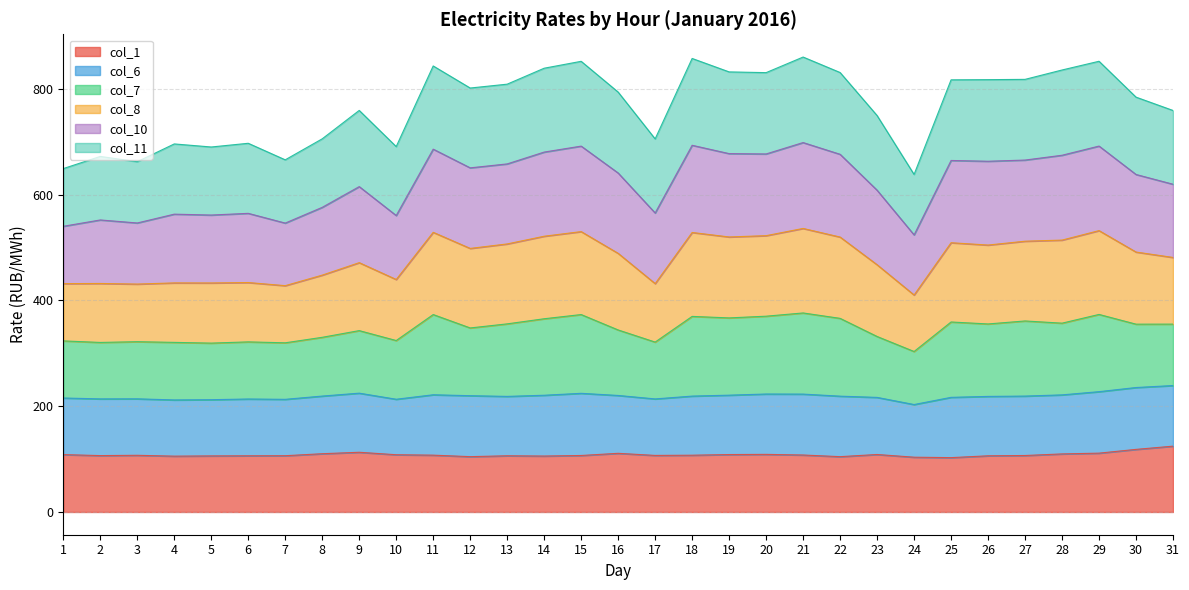

Is the value of col_10 at 26 greater than the value of col_1 at 5?

Yes